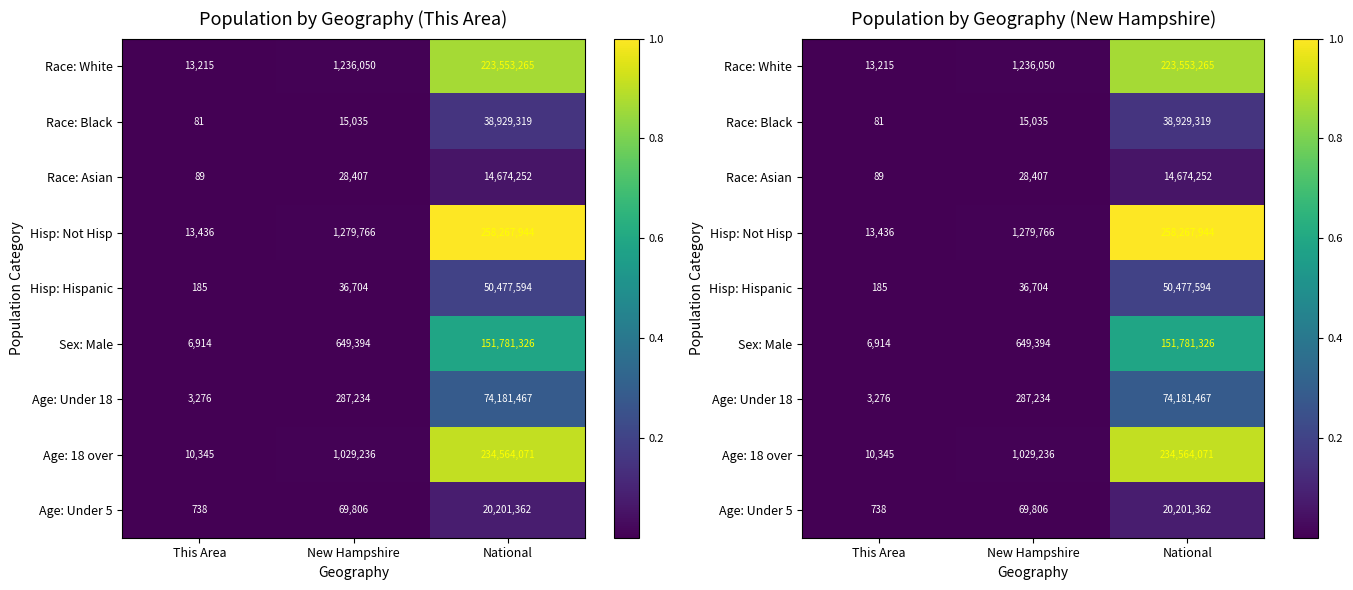

How many series are shown in this chart?

9